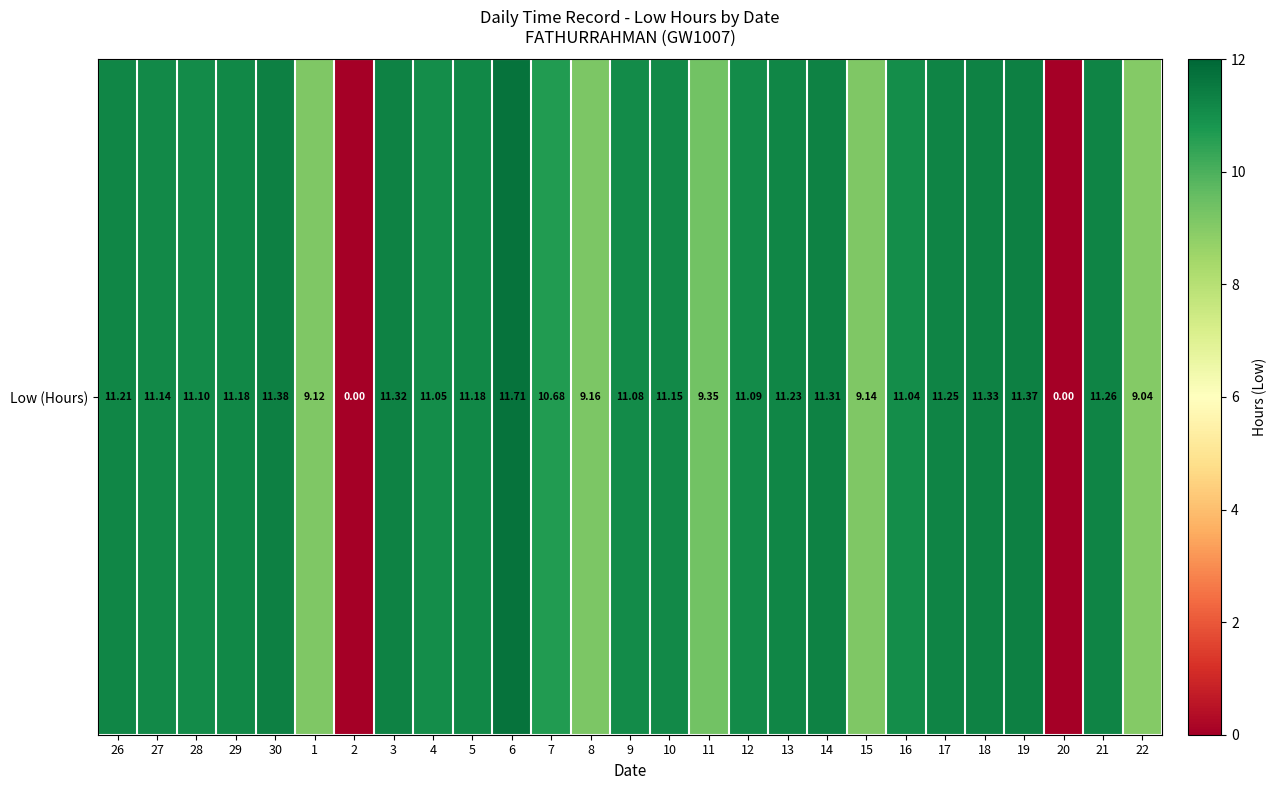

List the labels in order of value, largest first.

6, 30, 19, 18, 3, 14, 21, 17, 13, 26, 29, 5, 10, 27, 28, 12, 9, 4, 16, 7, 11, 8, 15, 1, 22, 2, 20